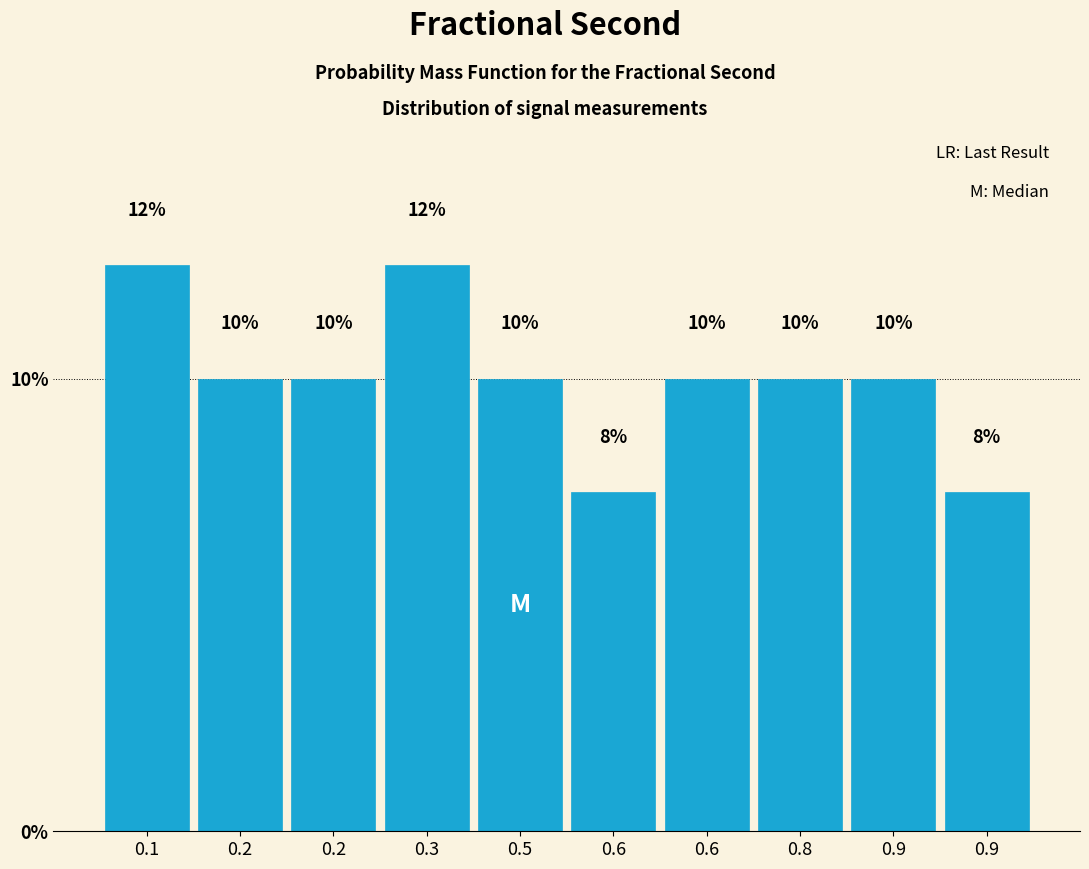

How many distinct data groups are displayed?

1